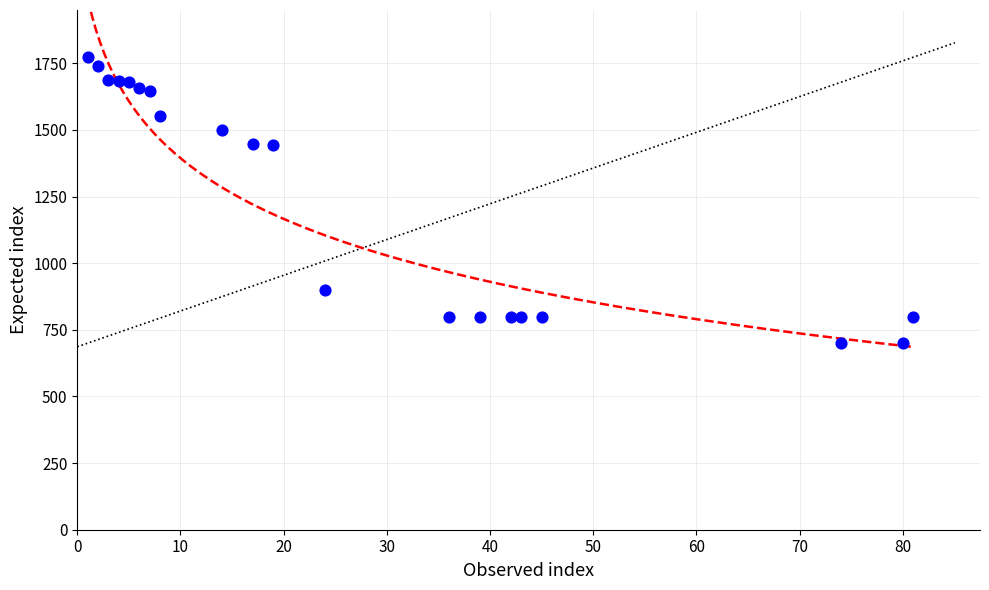

What is the range of X values (max minus min)?

80